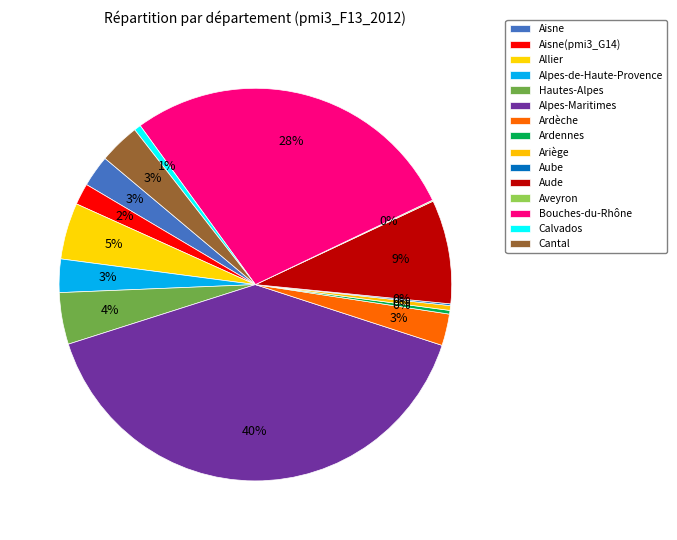

Is there any slice that represents more than half of the pie?

No